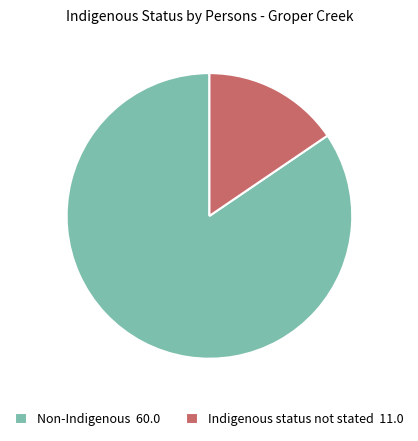

The Indigenous status not stated 11.0 slice represents 15% of the pie. True or false?

True